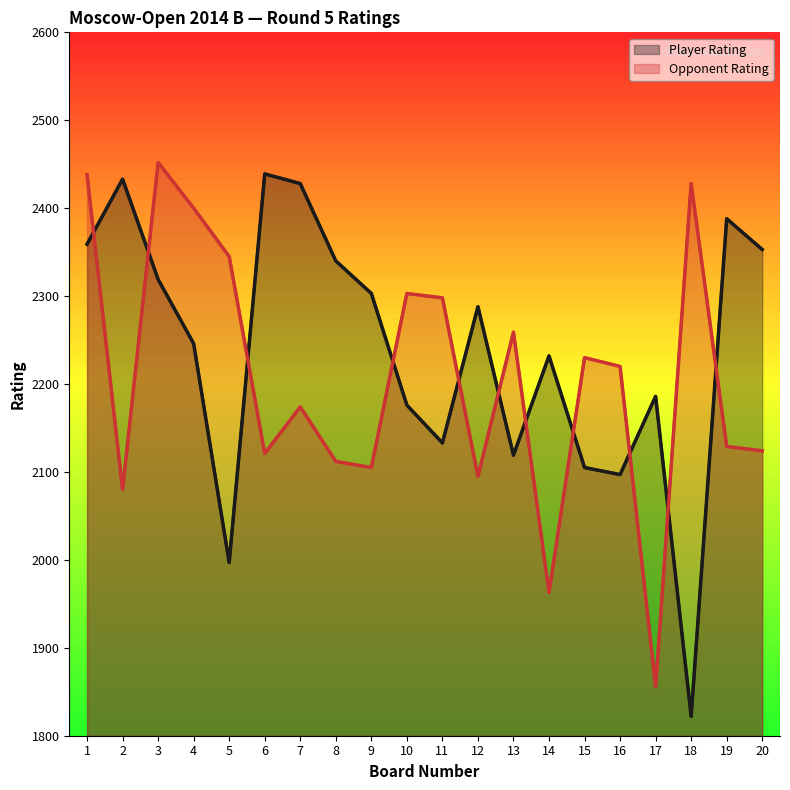

Does the chart display data point markers on the line(s)?

No